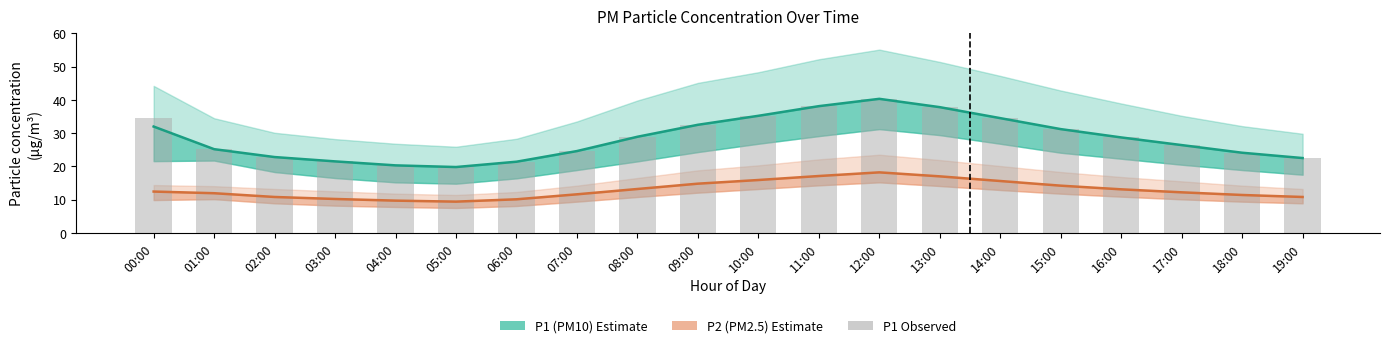

Reading left to right, transcribe all the data shown in this chart.

P1 (PM10): 32.0	25.2	22.8	21.5	20.3	19.8	21.4	24.6	28.9	32.5	35.2	38.1	40.3	37.8	34.5	31.2	28.7	26.4	24.1	22.5
P2 (PM2.5): 12.4	11.9	10.8	10.2	9.7	9.4	10.1	11.6	13.2	14.8	15.9	17.1	18.2	17.0	15.6	14.2	13.1	12.2	11.4	10.8
P1 observed: 34.6	25.2	22.8	21.5	20.3	19.8	21.4	24.6	28.9	32.5	35.2	38.1	40.3	37.8	34.5	31.2	28.7	26.4	24.1	22.5